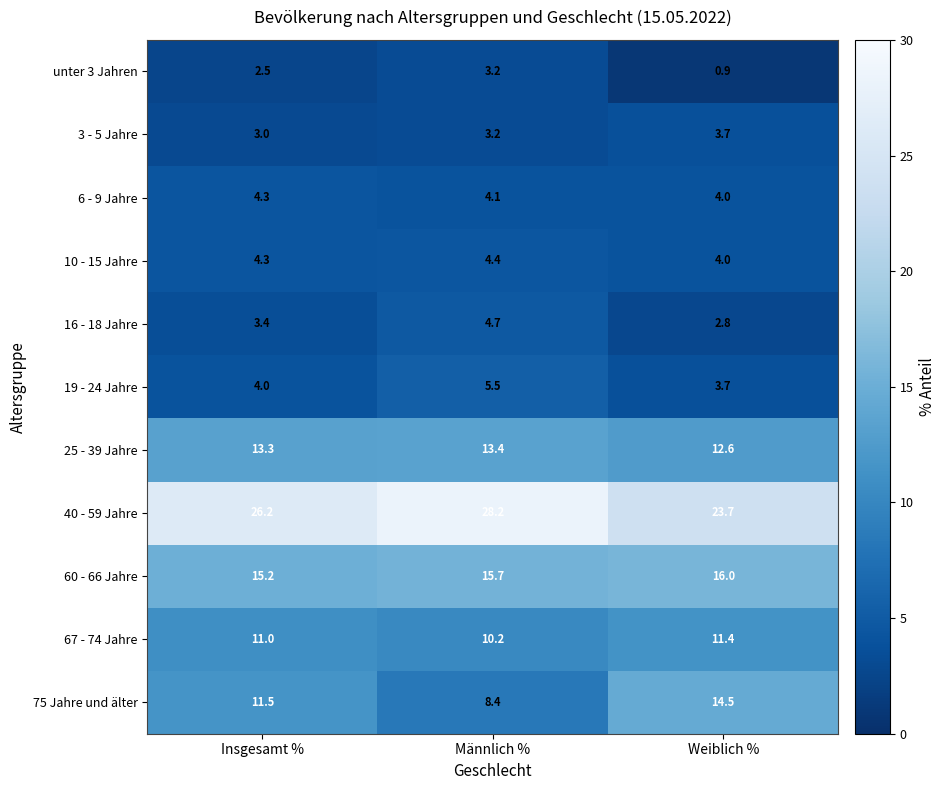

Between Insgesamt % and Männlich %, which series saw the biggest shift?

75 Jahre und älter